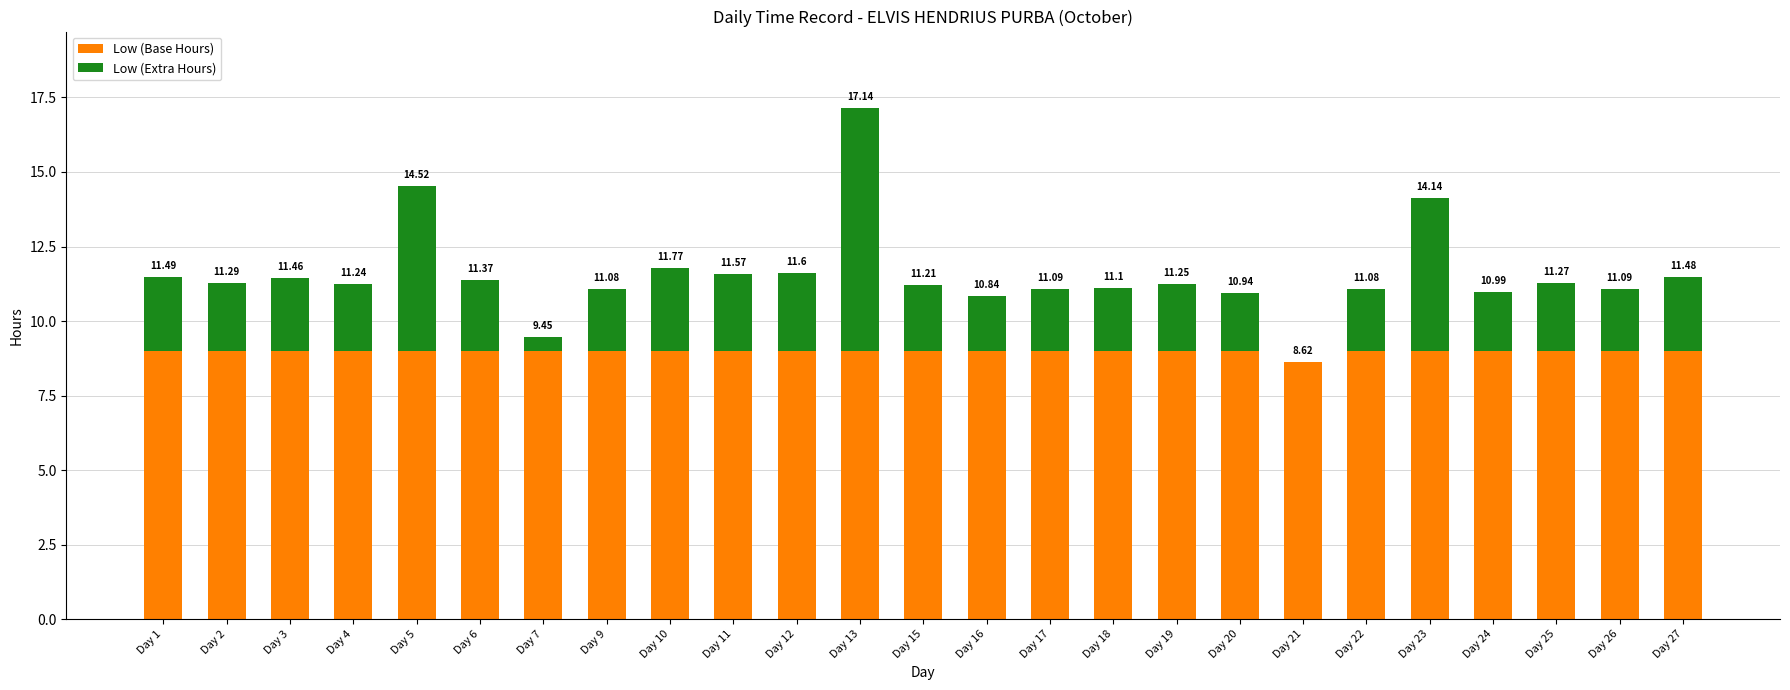

Between Day 6 and Day 17, which is larger?

Day 6